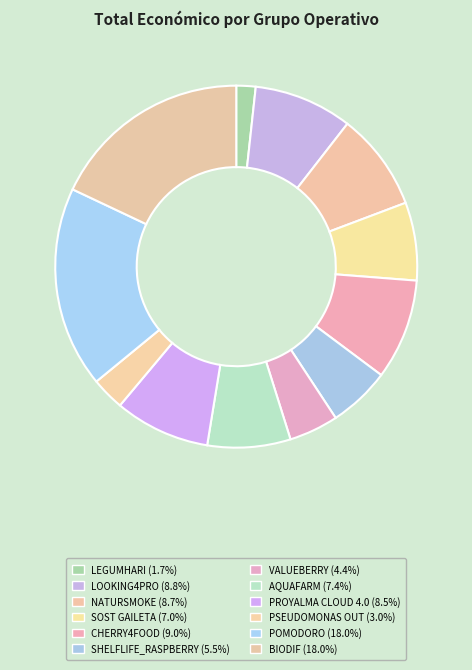

Is it true that PSEUDOMONAS OUT is 15% of the pie?

False